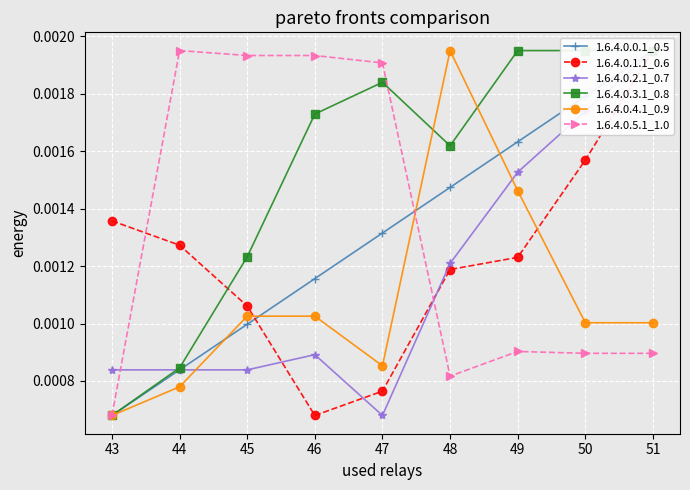

How many 1.6.4.0.5.1_1.0 values are between 0 and 1?

9